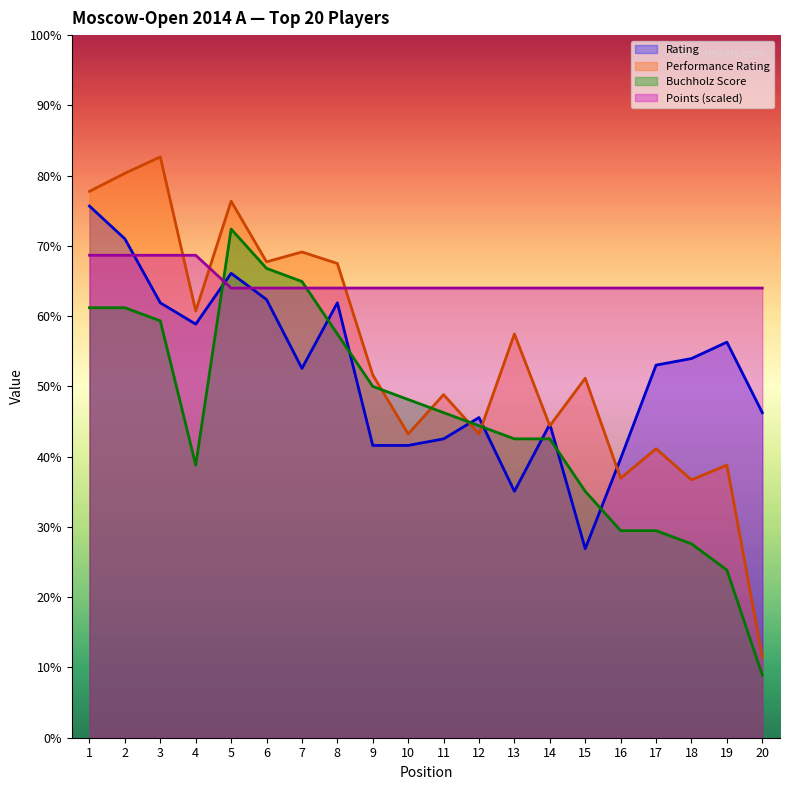

Where is Perf nearest to the value 1412?

11